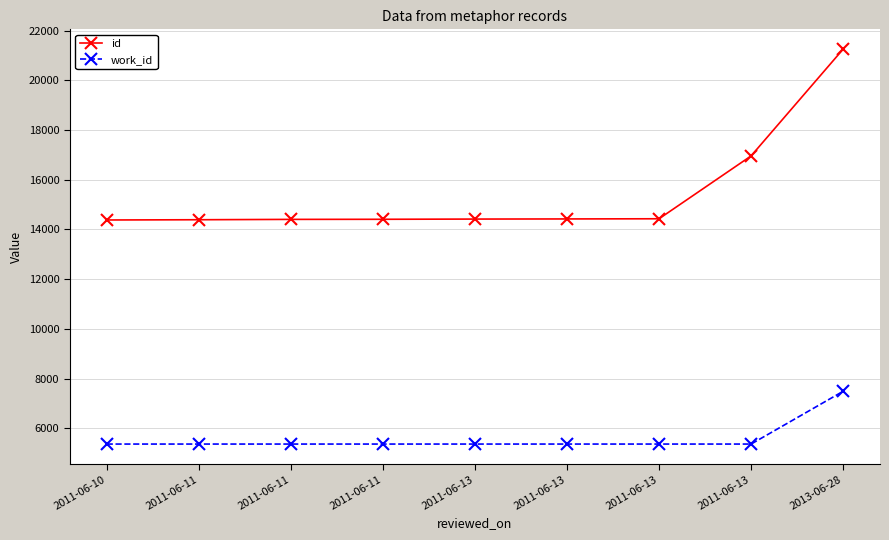

What is the average value of the work_id series?

5602